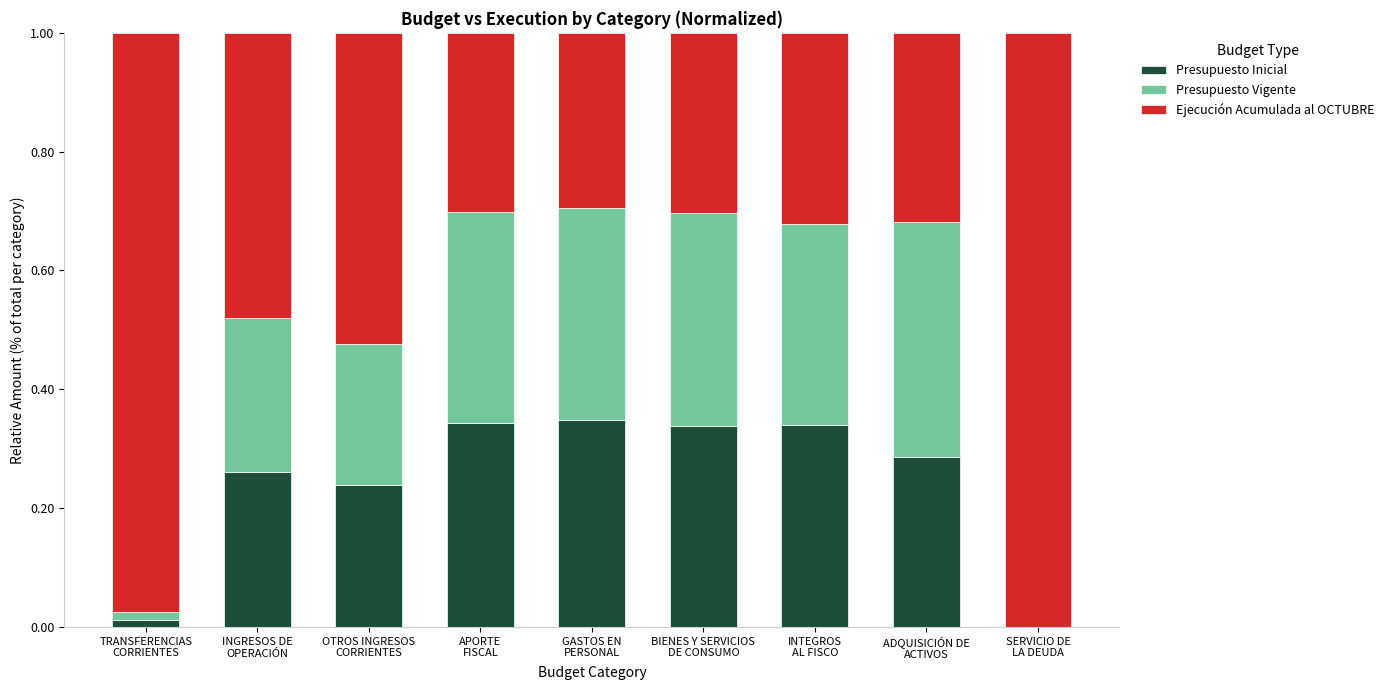

What are all the series names shown in the legend?

Presupuesto Inicial, Presupuesto Vigente, Ejecución Acumulada al OCTUBRE